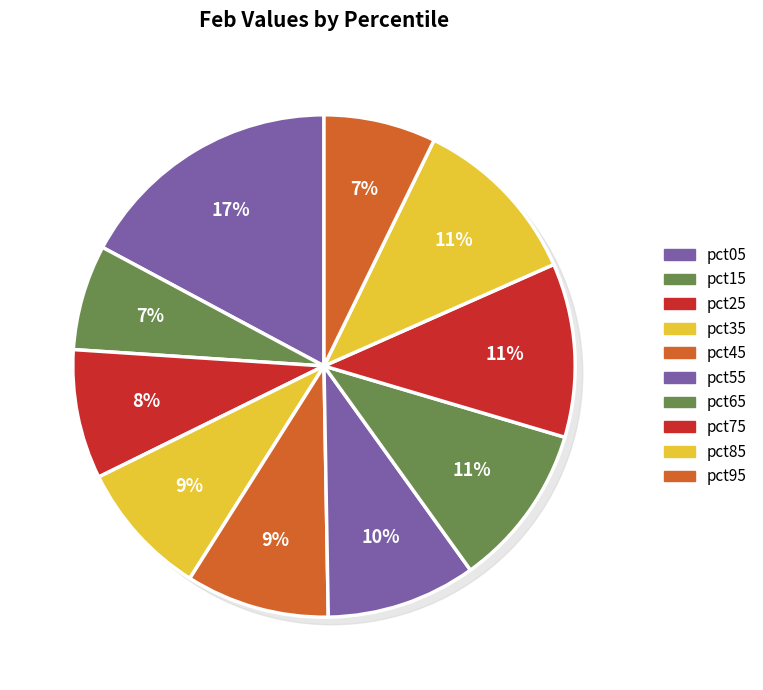

Is pct65 the majority of the pie?

No